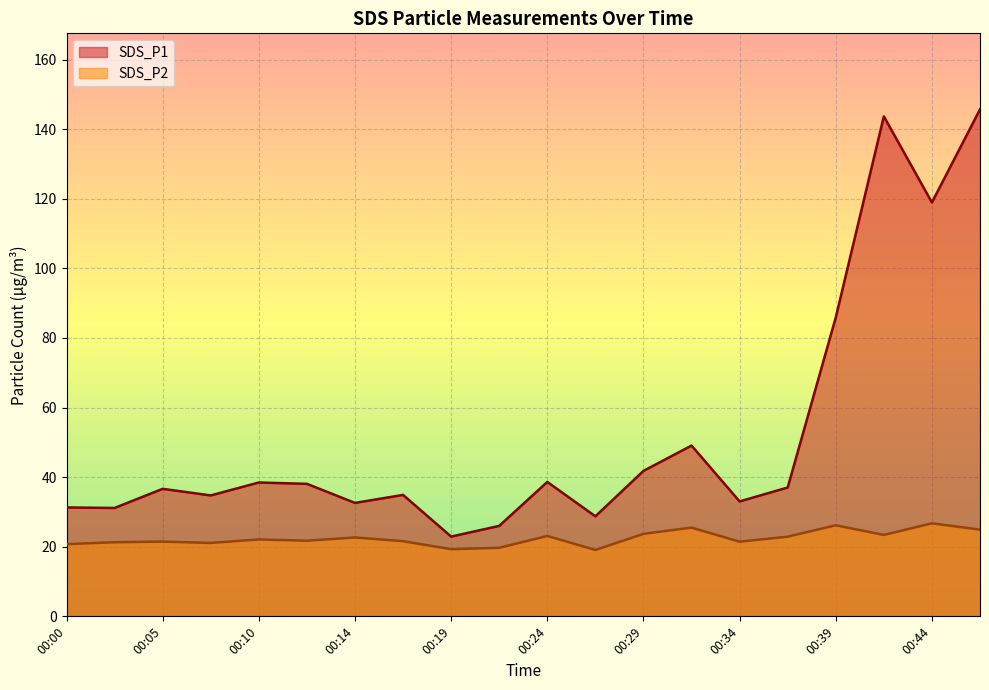

At which category does the chart reach its peak across all series?

00:46